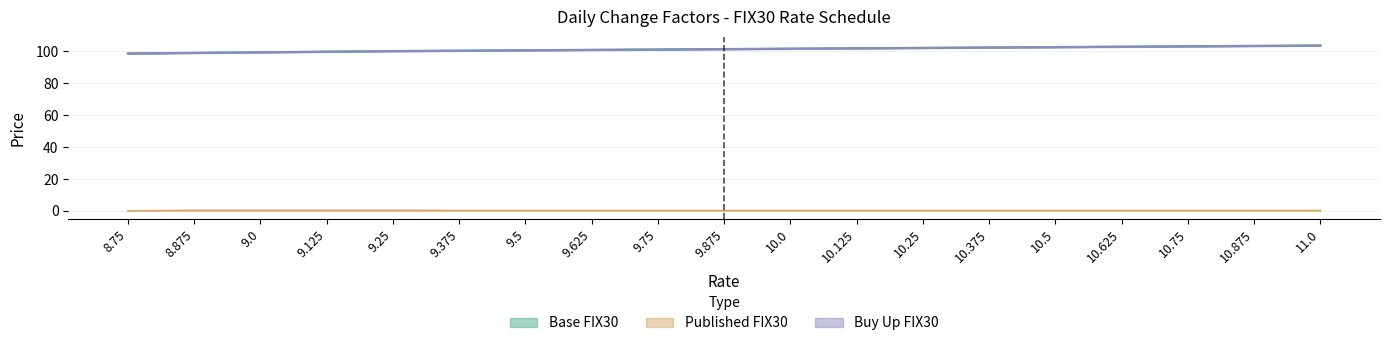

At which label does Base FIX30 reach its minimum?

8.75